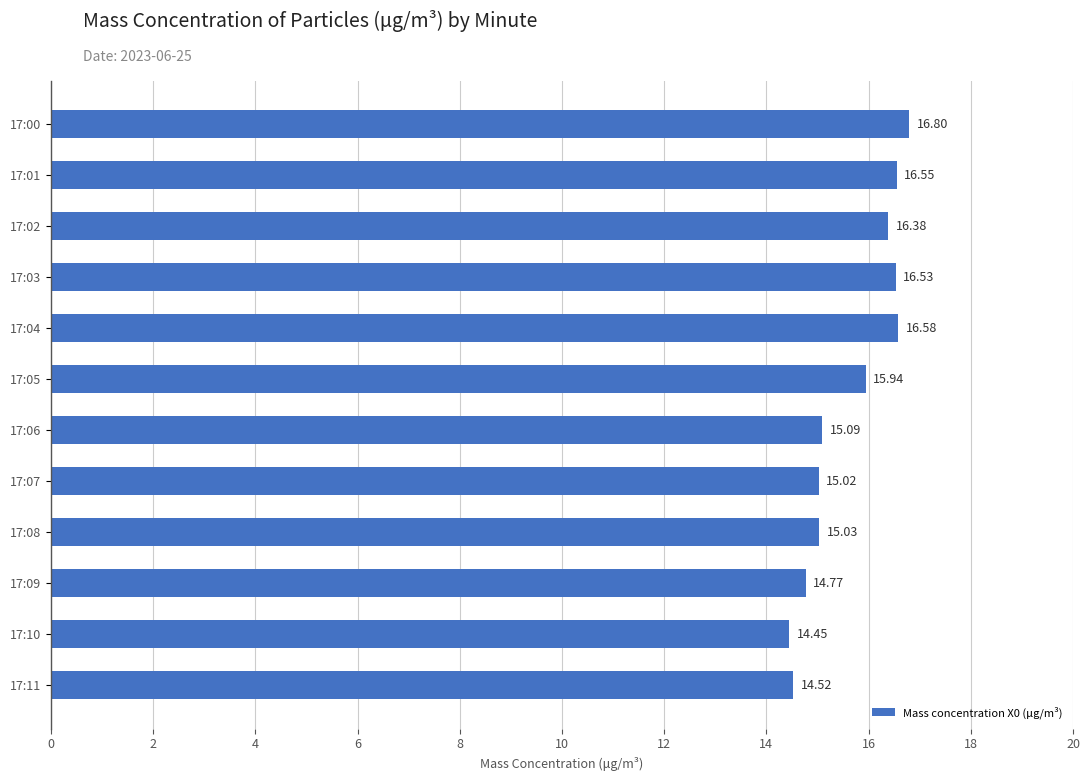

How many bars are there in total?

12